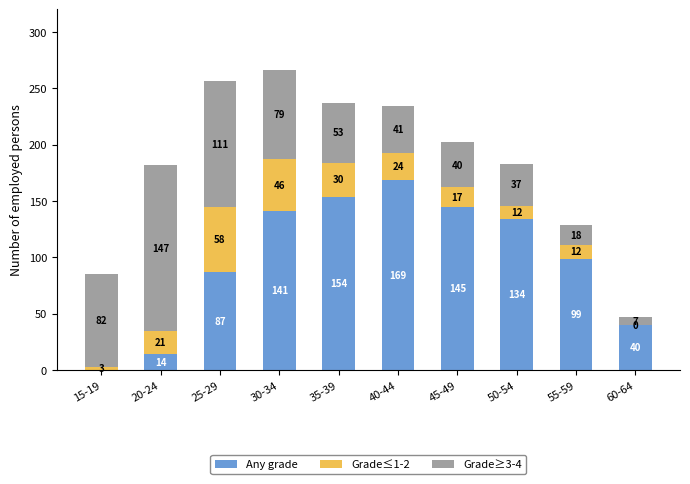

The value of Any grade at 15-19 is 0. True or false?

True